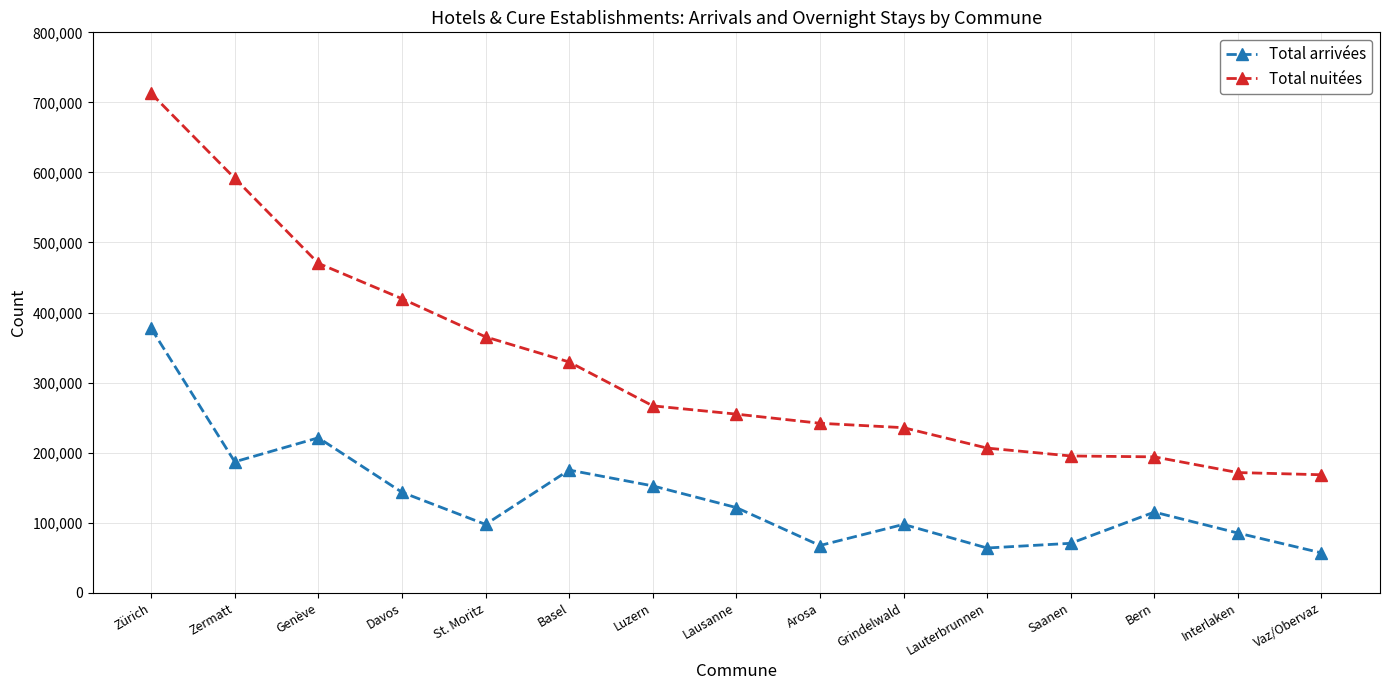

True or false: Total arrivées and Total nuitées cross at least once.

False